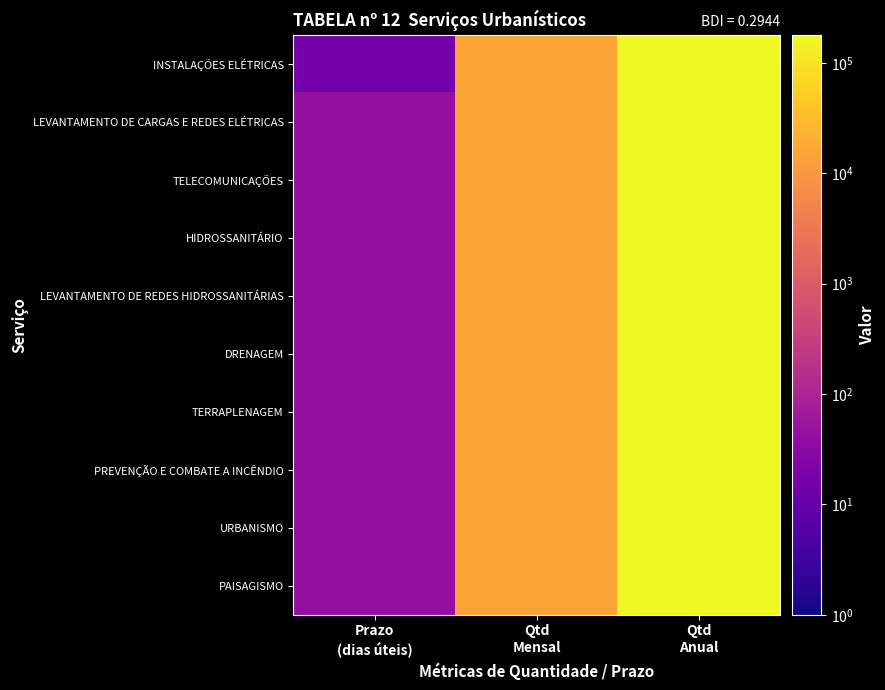

Between Qtd
Mensal and Prazo
(dias úteis), which is larger?

Qtd
Mensal